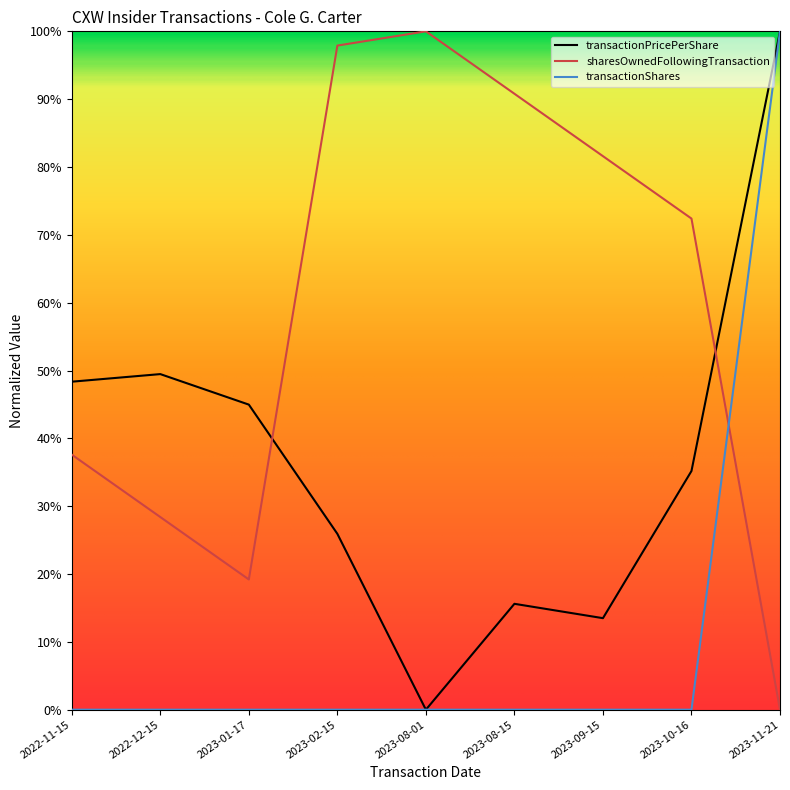

What is the label of the 9th point from the left?

2023-11-21